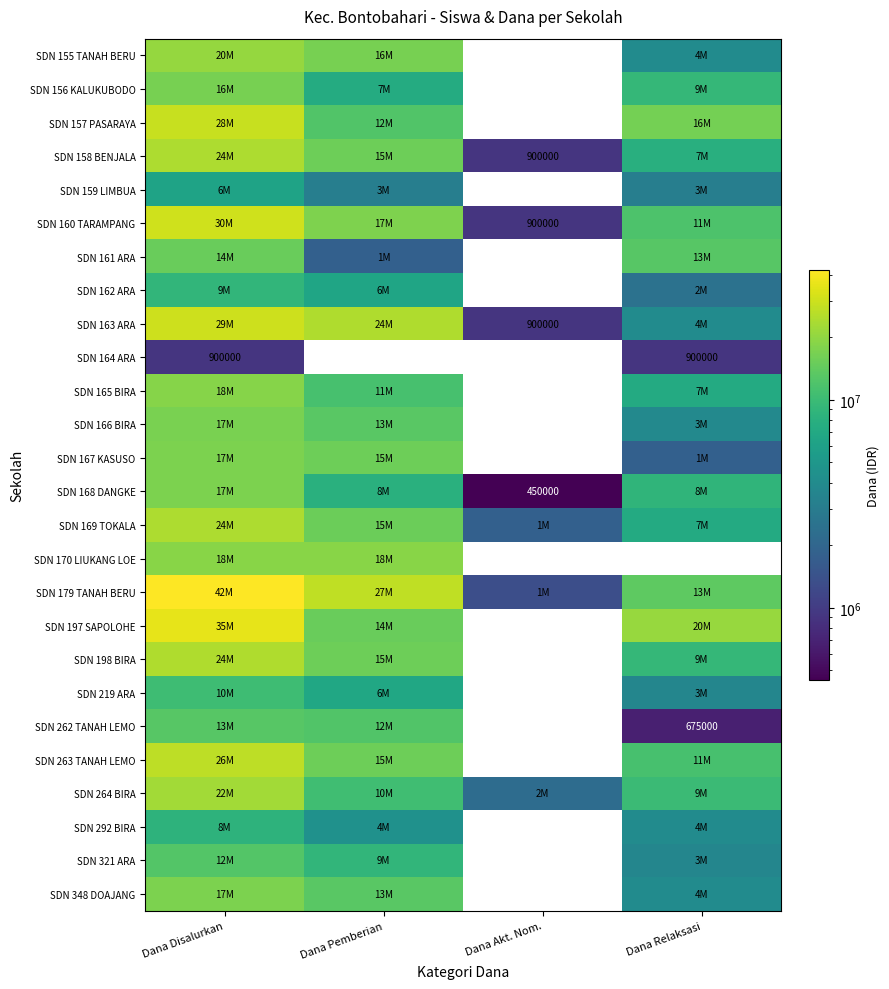

The value of SDN 168 DANGKE at Dana Akt. Nom. is 450000. True or false?

True